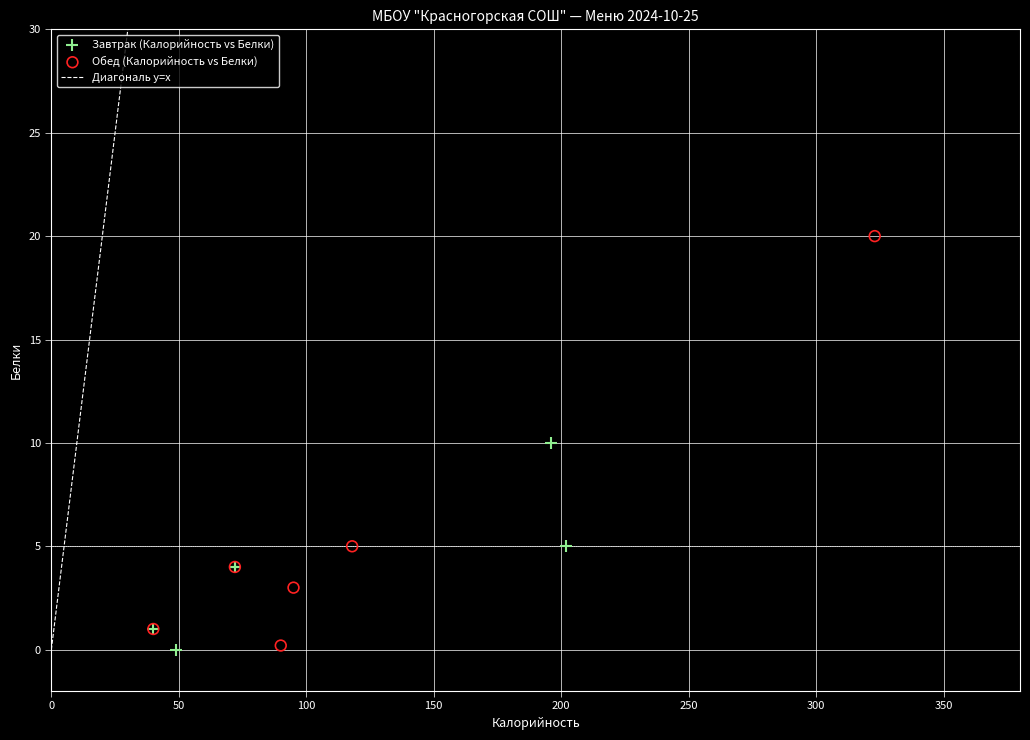

Which series contains the highest Y value?

Обед (Калорийность vs Белки)